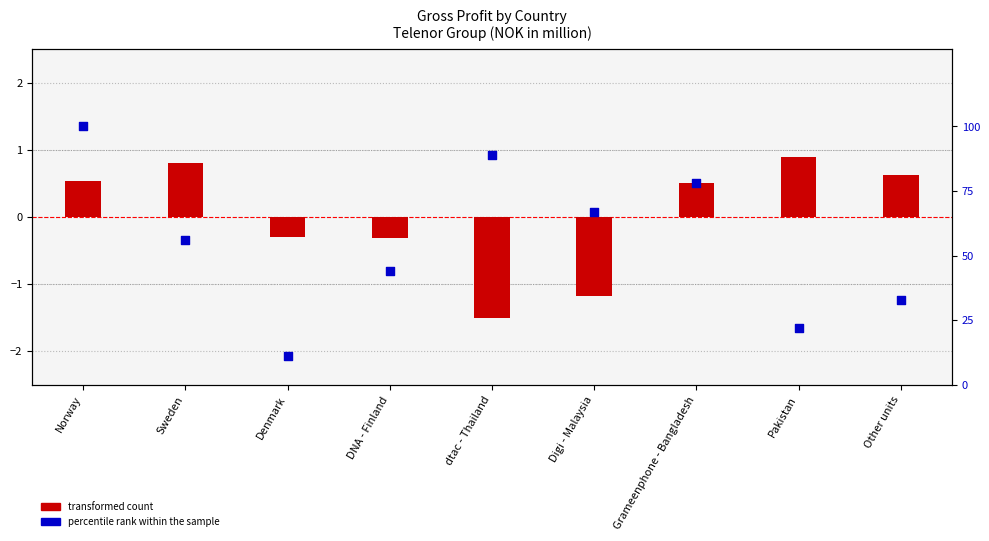

At which category is the sum across all series the highest?

Norway